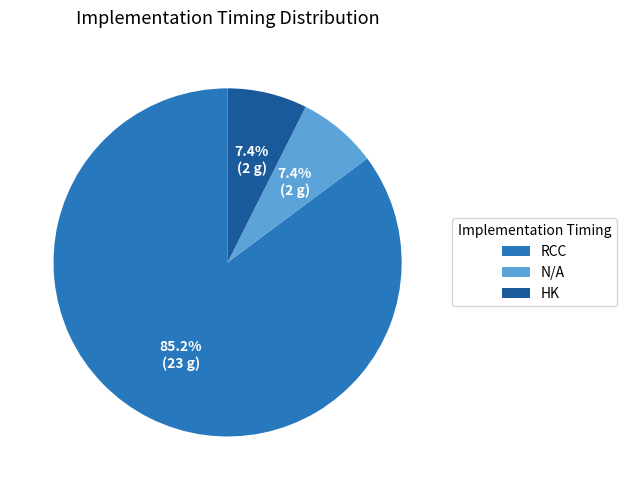

To the nearest percent, what percentage of the pie is N/A?

7%